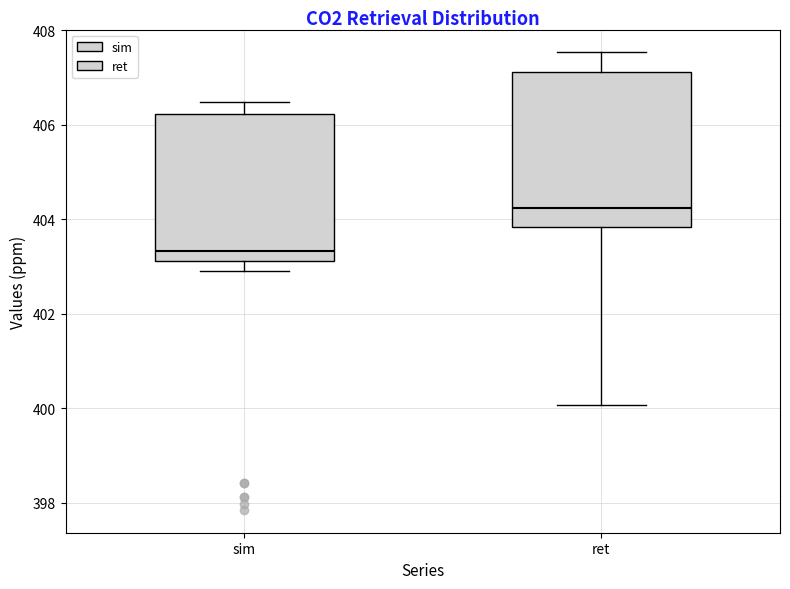

Where does the upper whisker of the box for ret end on the y-axis? The values are not printed on the chart, so give them approximately, as read against the axis.

407.6